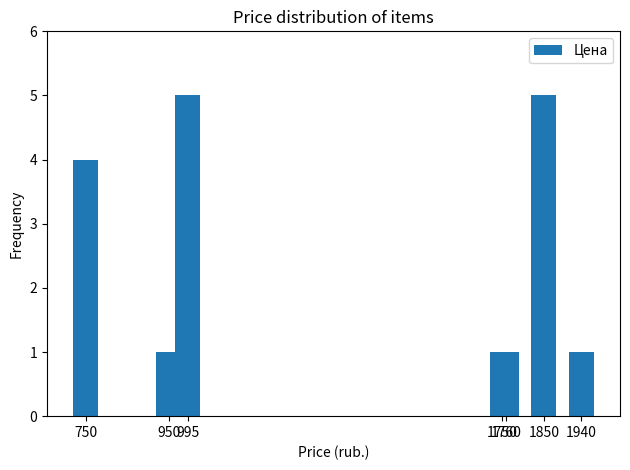

Which has a higher value, 1760 or 750?

750